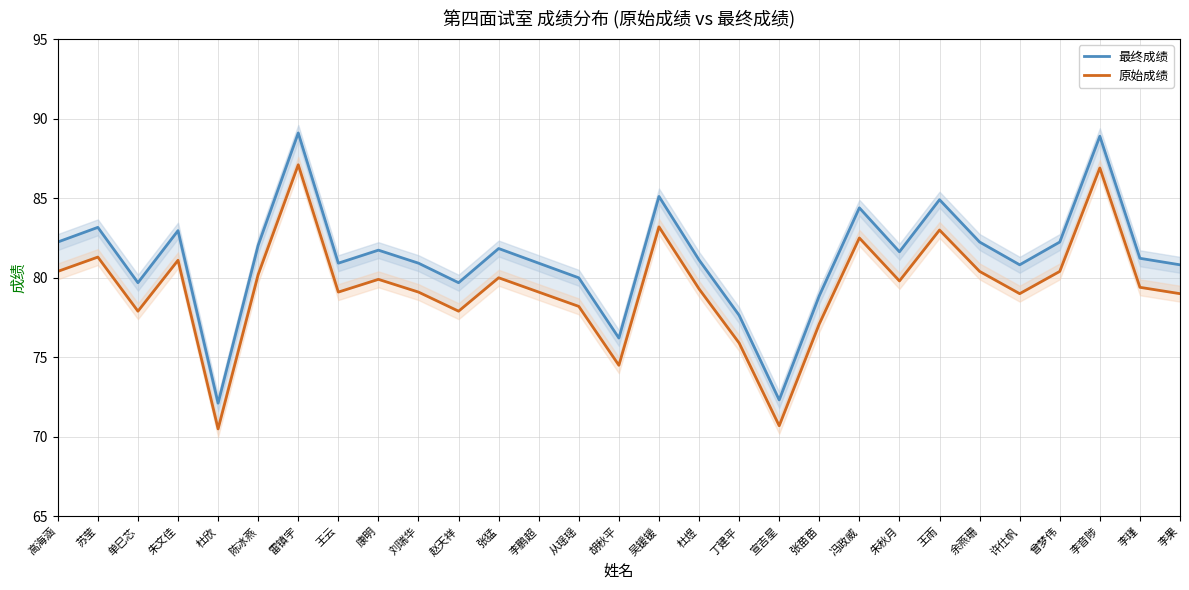

What is the difference between the maximum and minimum values in the 原始成绩 series?

16.6